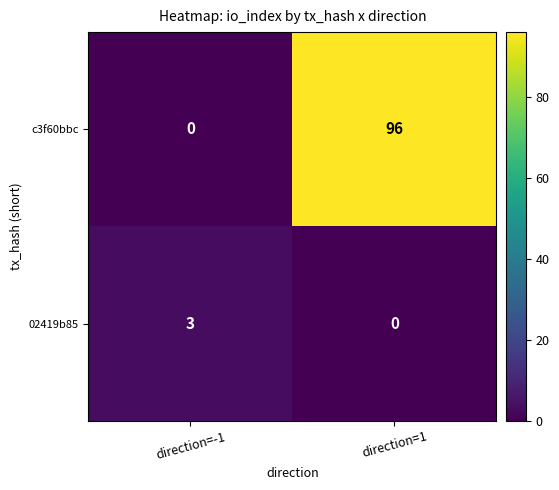

The value of 02419b85 at direction=-1 is 1. True or false?

False